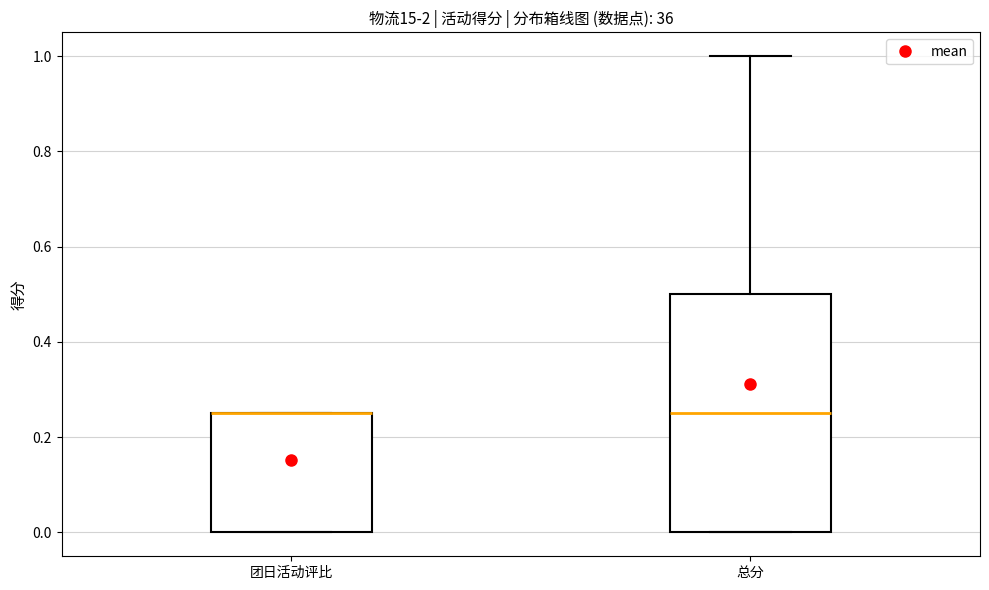

Reading left to right, read every box against the y-axis: the position of its median line, the range the box covers, and the ends of its whiskers. The values are not printed on the chart, so give them approximately, as read against the axis.

团日活动评比: median 0.26 (drawn on the box's upper edge), box 0.00 to 0.26, whiskers 0.00 to 0.26
总分: median 0.26, box 0.00 to 0.50, whiskers 0.00 to 1.00